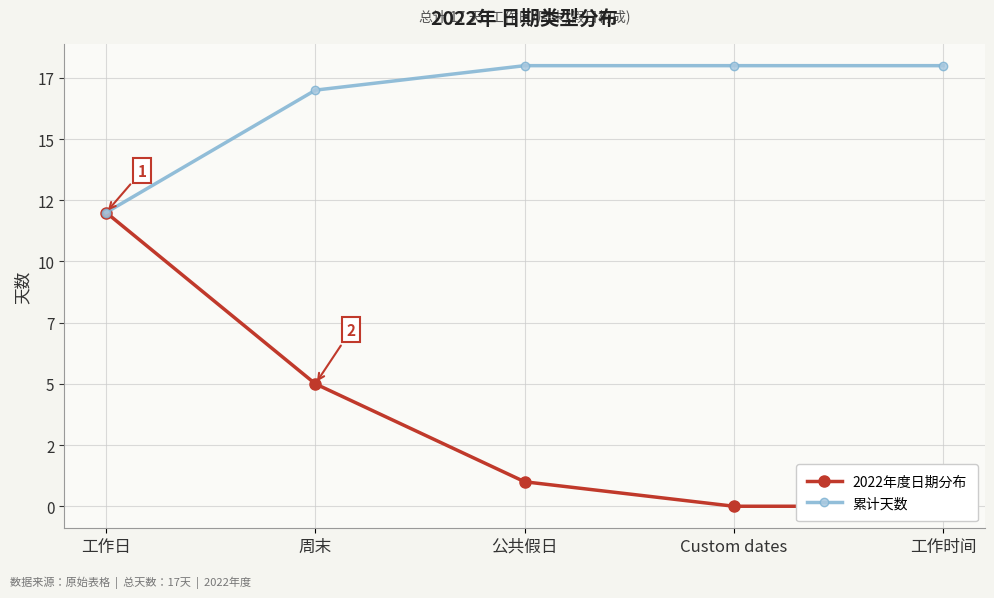

Does the chart have visible grid lines?

Yes